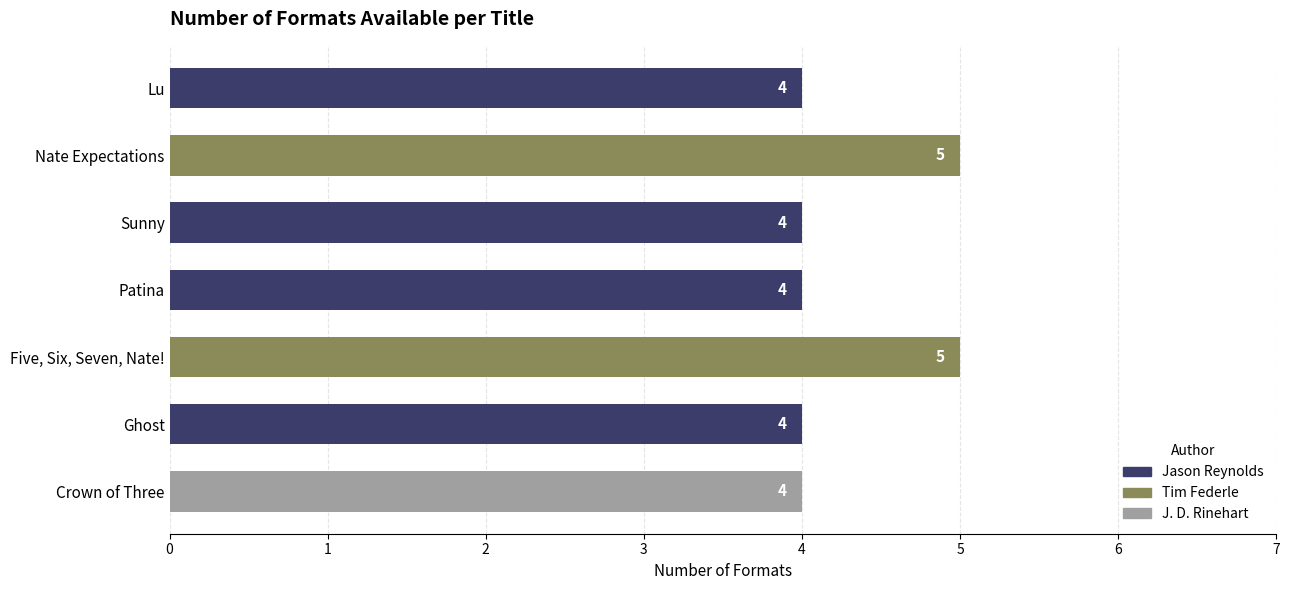

True or false: the data shows 2 at Crown of Three.

False